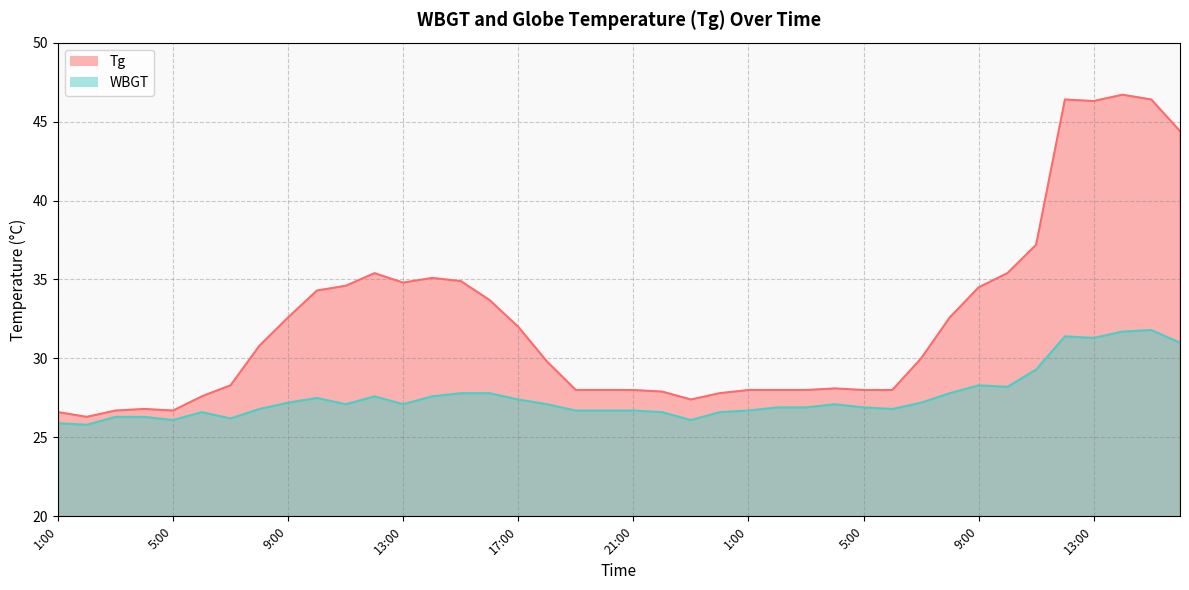

List the series in order of their overall mean, lowest first.

WBGT, Tg